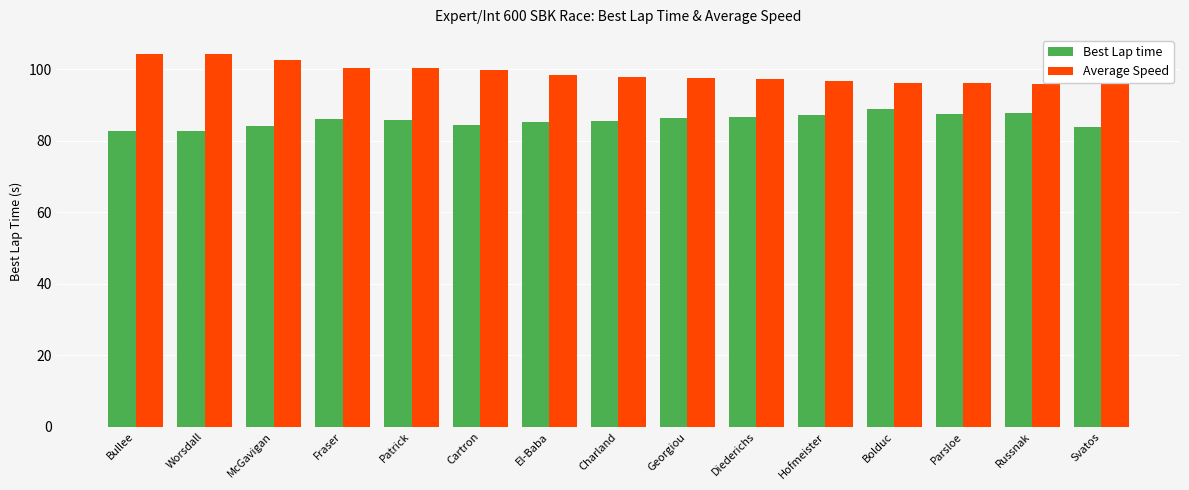

What is the average value of the Average Speed series?

99.2